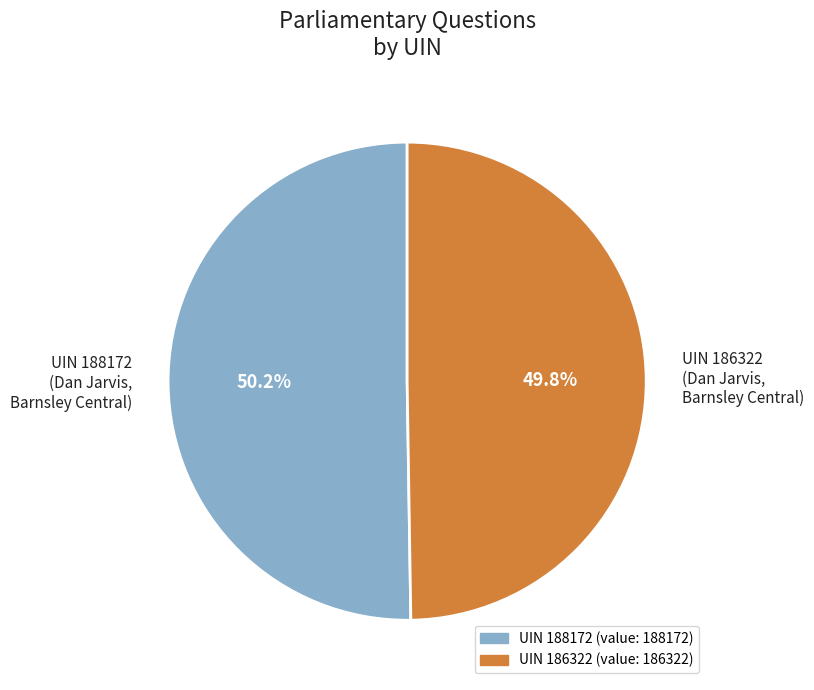

Rank the categories by value from highest to lowest.

UIN 188172 (Dan Jarvis, Barnsley Central), UIN 186322 (Dan Jarvis, Barnsley Central)